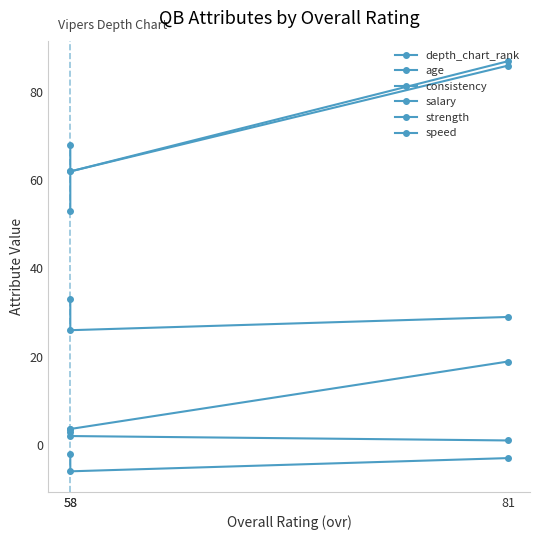

Count the depth_chart_rank values in the range 1 to 3.

3